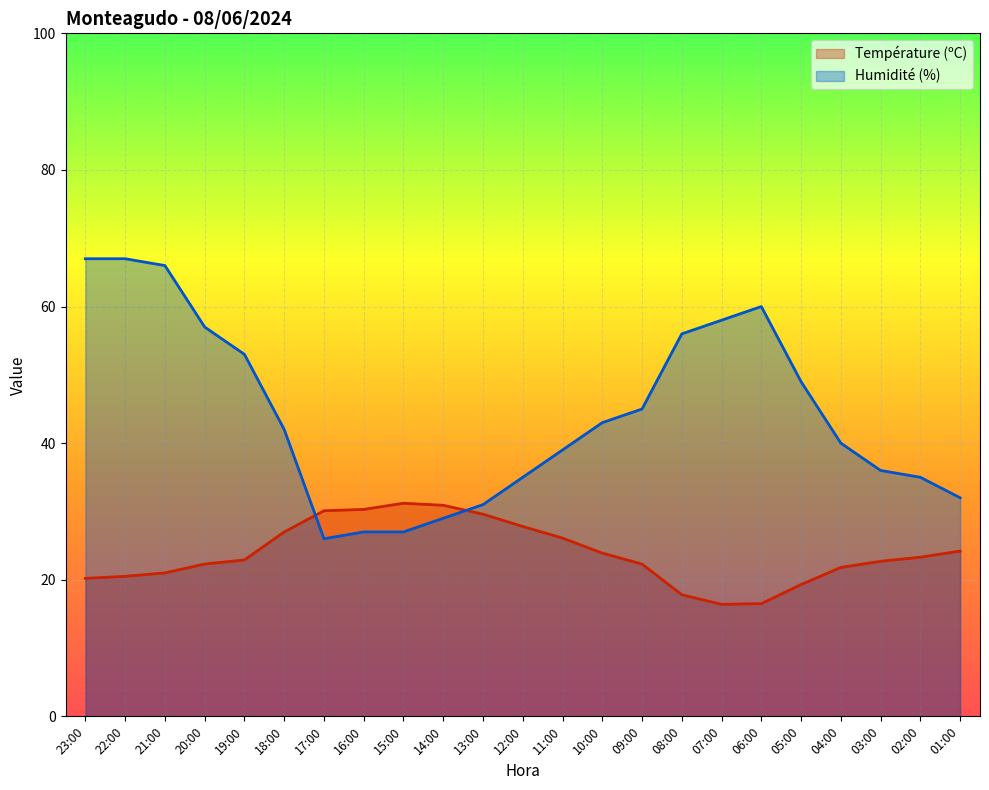

How many lines are shown in the chart?

2